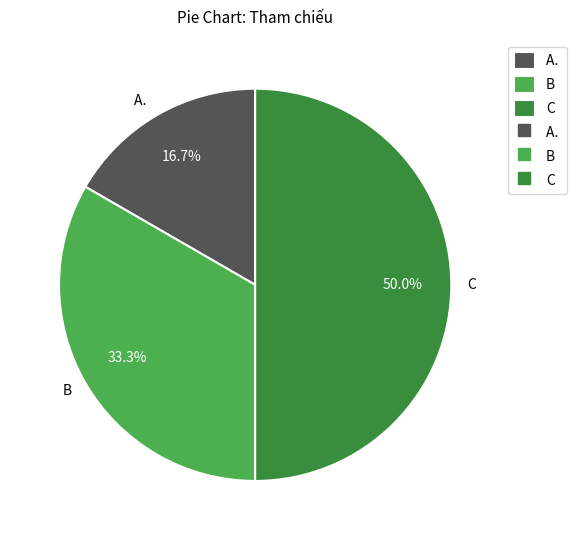

What is the smallest slice in the pie chart?

A.